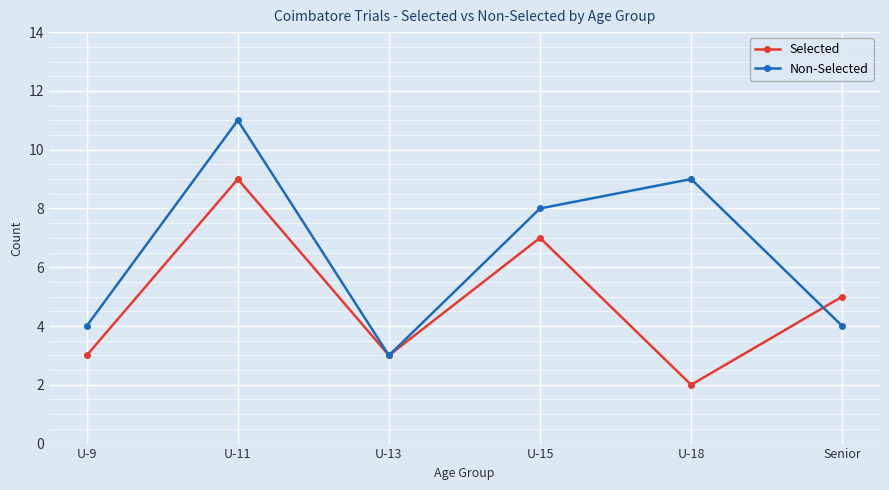

Is the value of Selected at Senior greater than the value of Non-Selected at U-18?

No